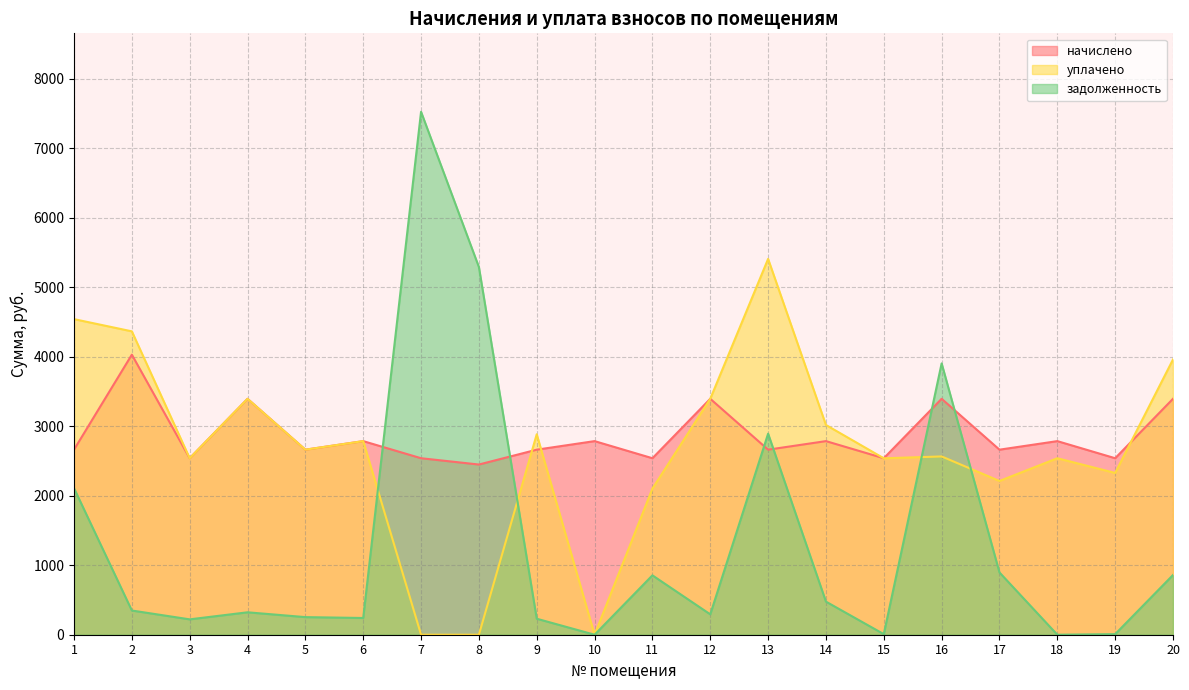

What are all the series names shown in the legend?

начислено, уплачено, задолженность